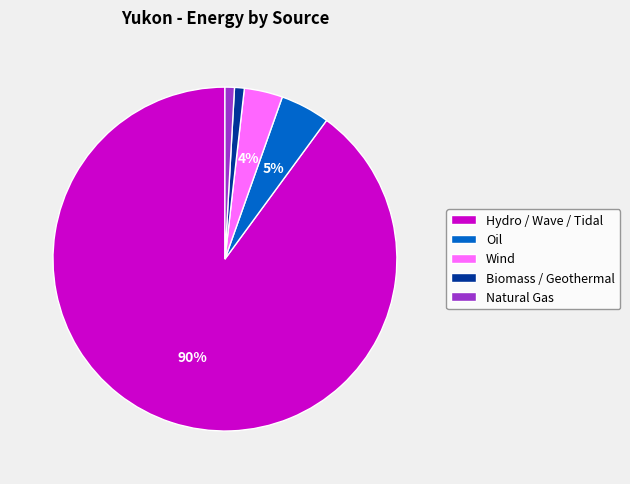

Do Natural Gas and Oil together represent more than half of the pie?

No